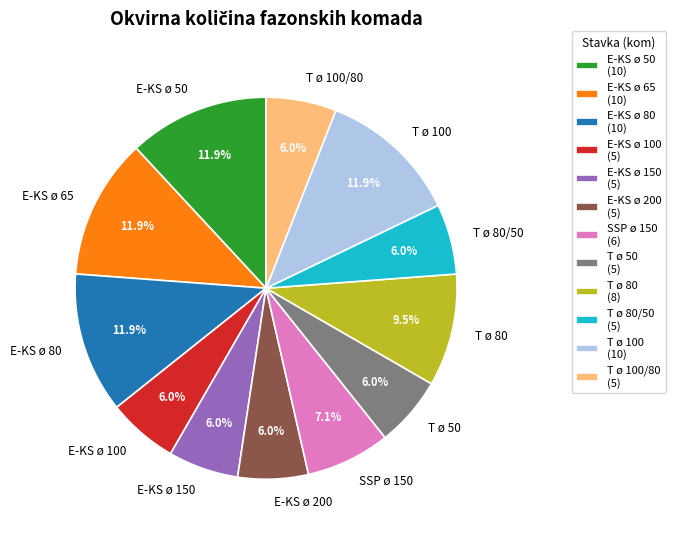

What percentage is NOT represented by T ø 100?

88.1%